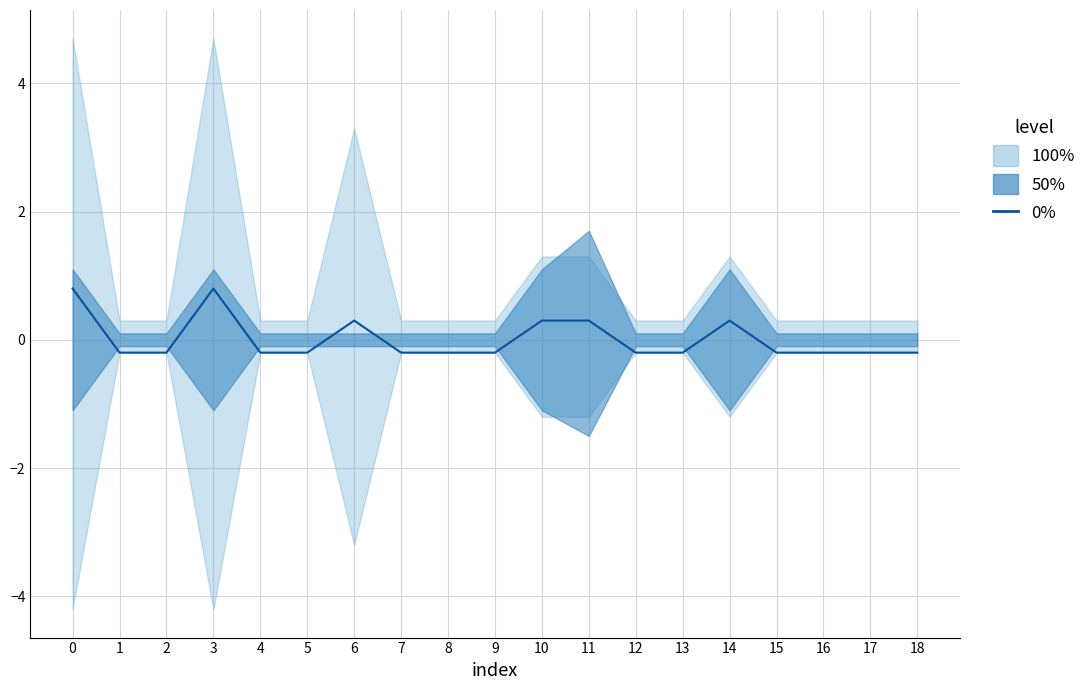

Reading right to left, extract all data points from this chart.

-0.2	-0.2	-0.2	-0.2	0.3	-0.2	-0.2	0.3	0.3	-0.2	-0.2	-0.2	0.3	-0.2	-0.2	0.8	-0.2	-0.2	0.8